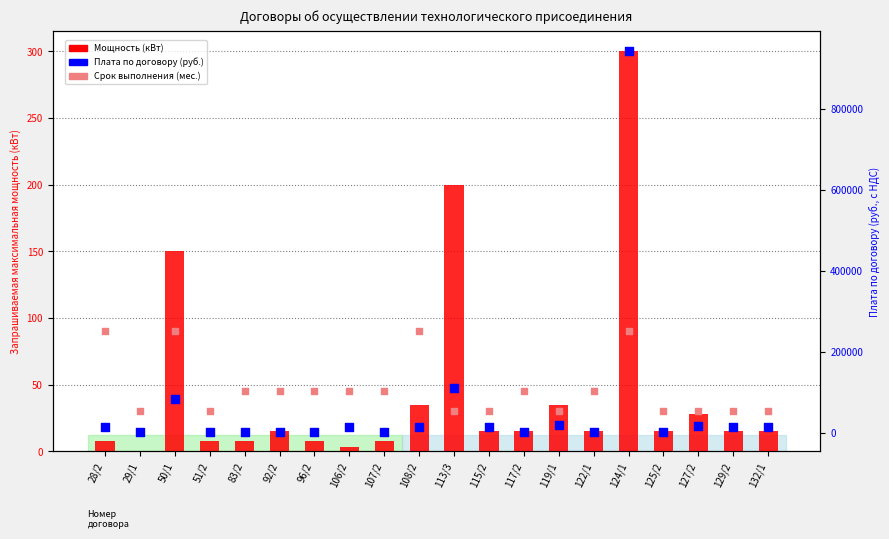

At which category is the sum across all series the highest?

124/1